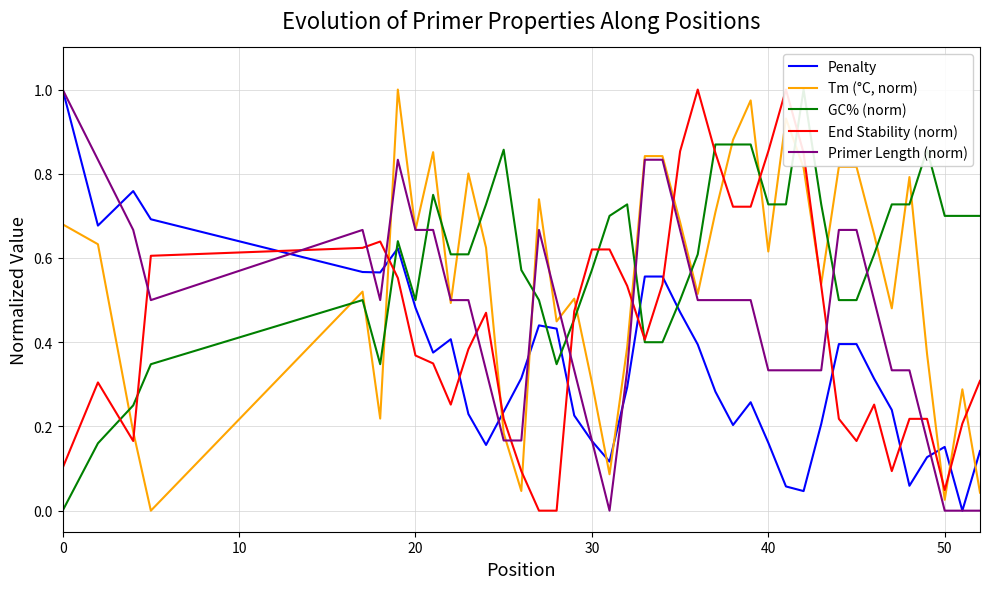

True or false: Primer Length (norm) has a value of 0.7 at 0.

False